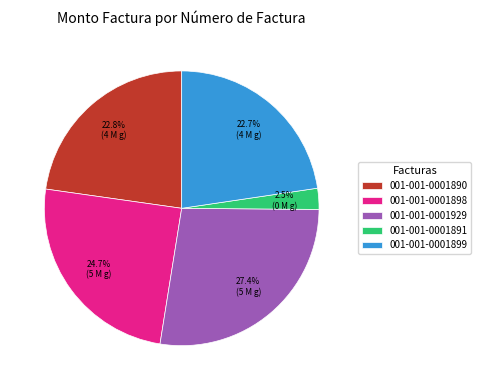

Count the number of slices in the pie.

5